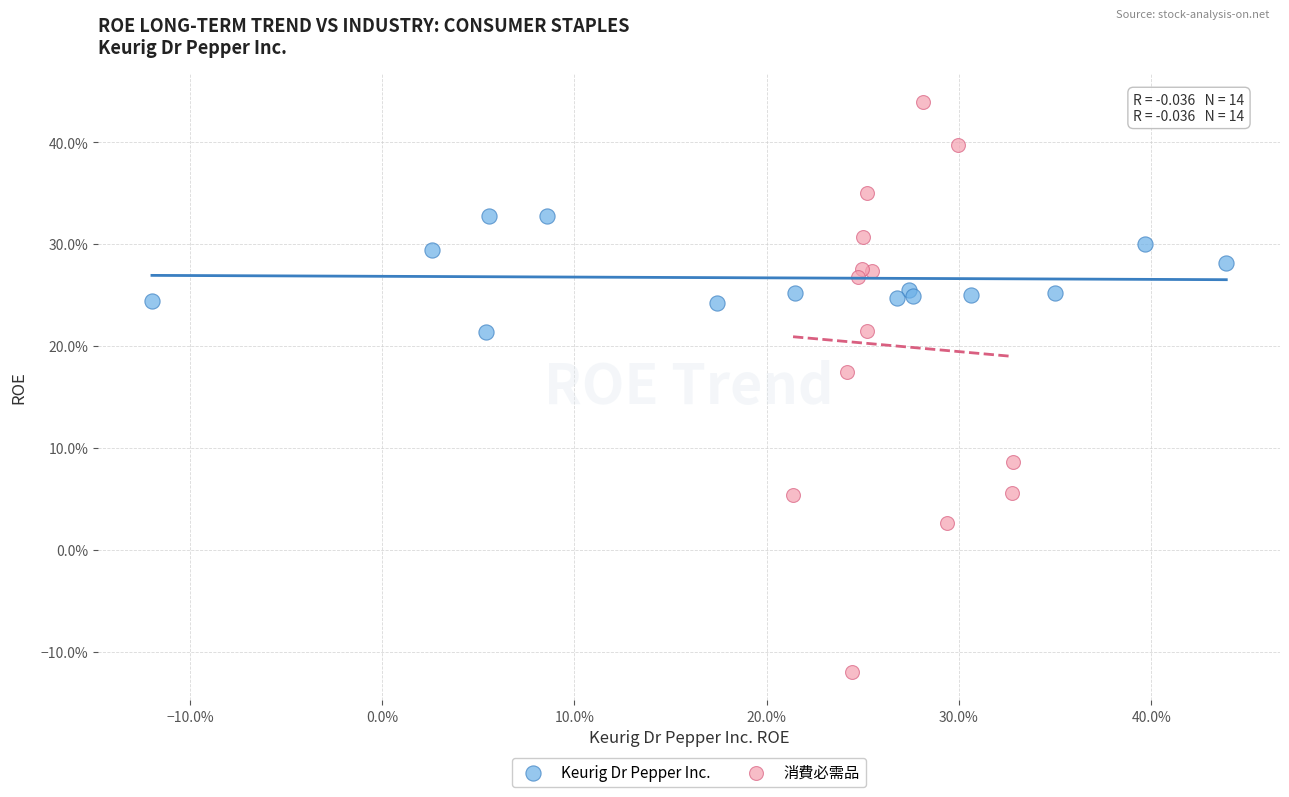

Which series has the widest spread of Y values?

消費必需品